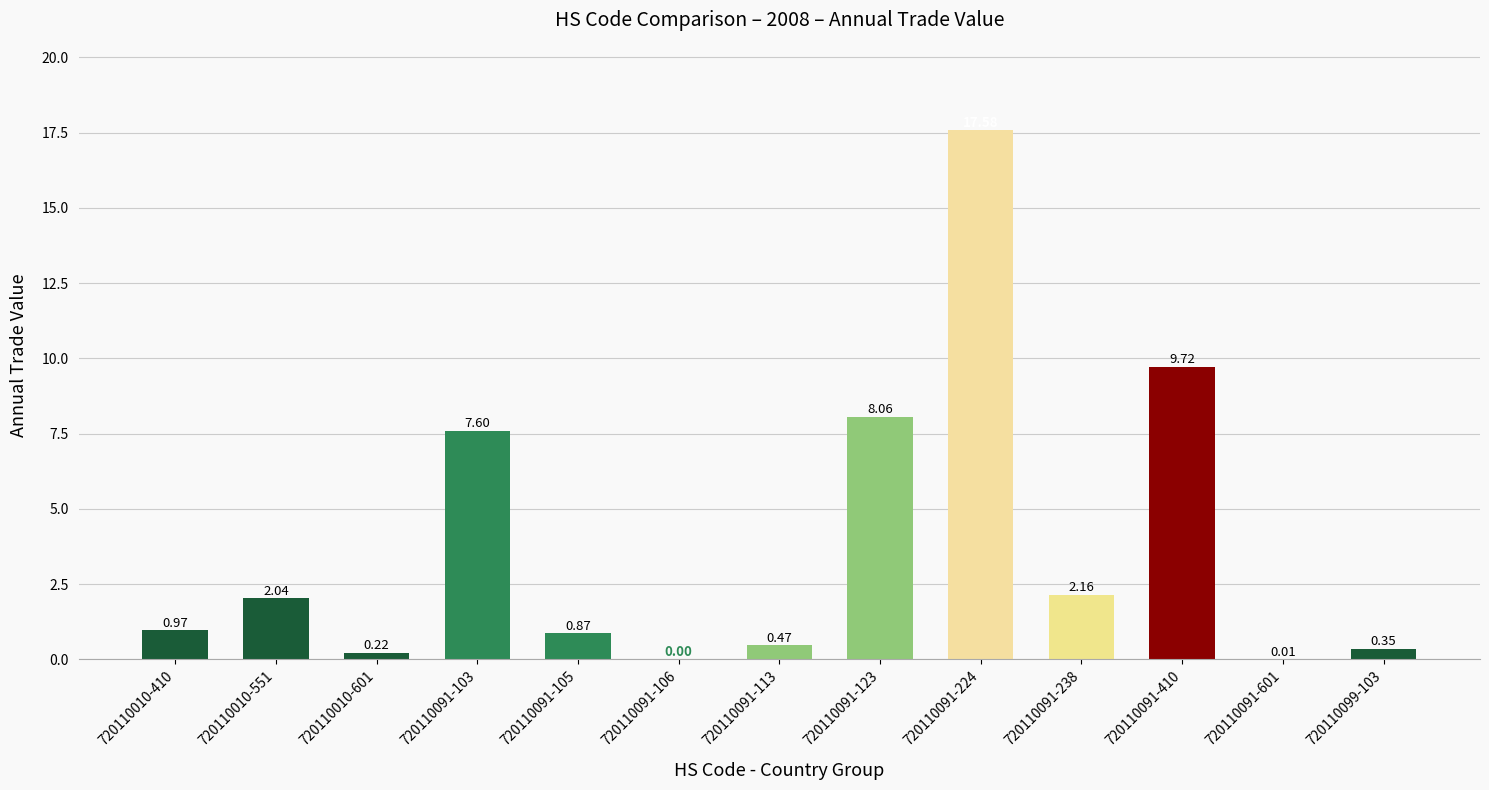

What is the change in value from 720110091-105 to 720110091-106?

-0.9